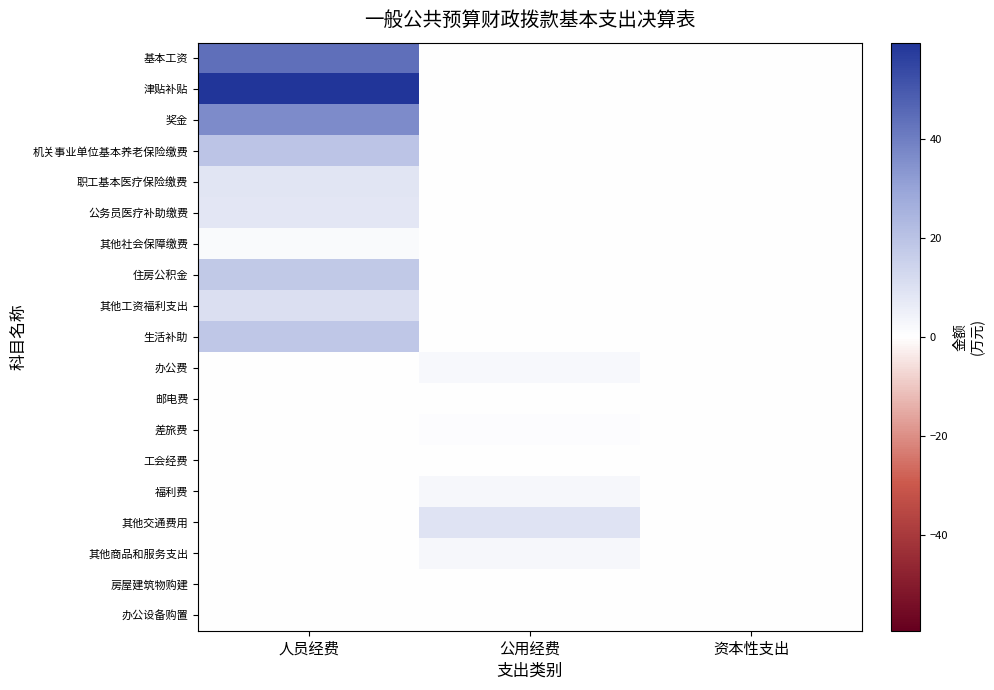

Which label corresponds to the largest value in the chart?

人员经费